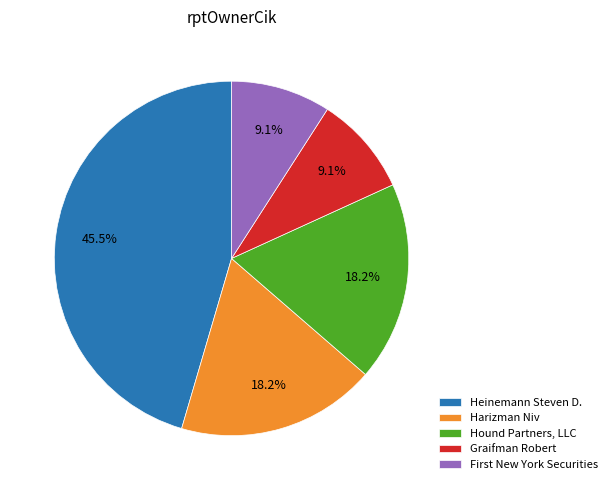

How many slices are in this pie chart?

5